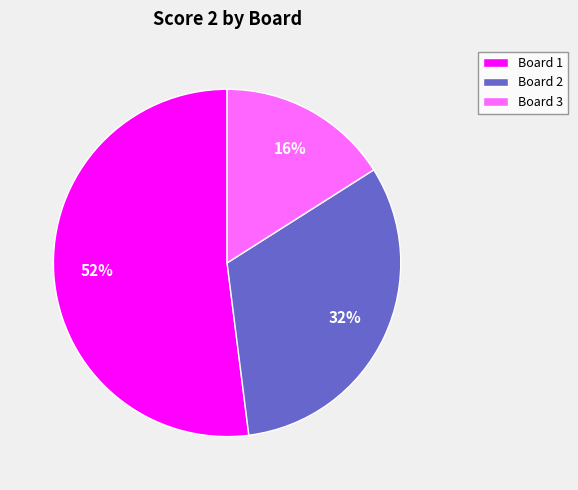

To the nearest percent, what is the average slice percentage?

33%